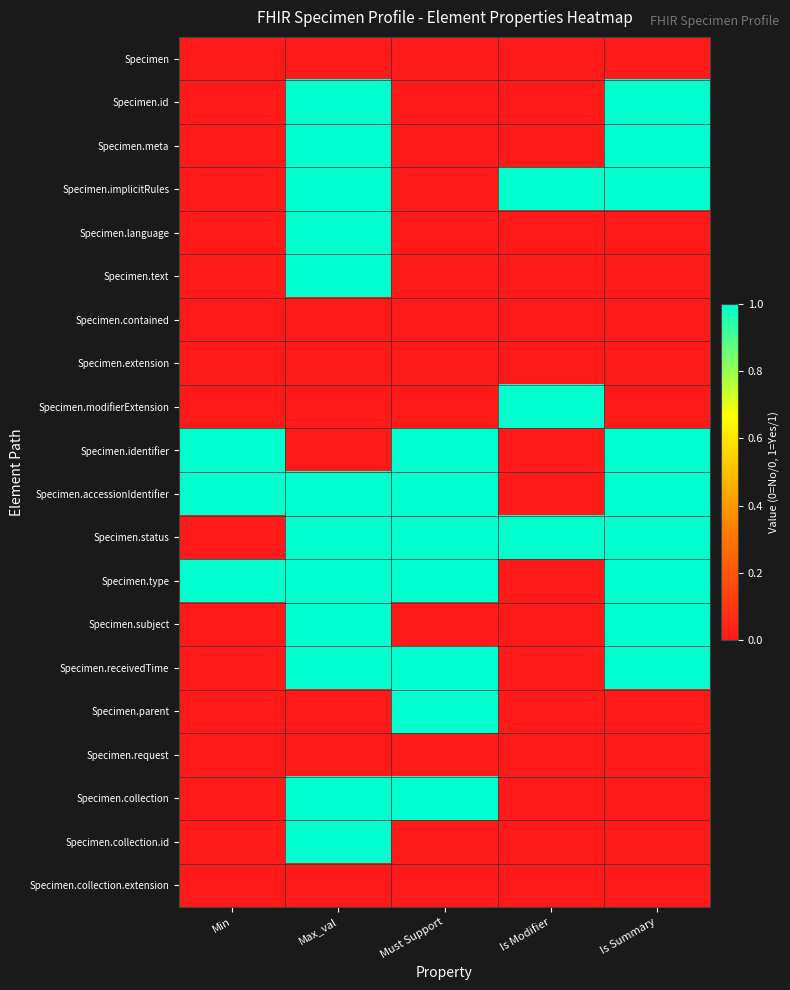

Reading left to right, extract all data points from this chart.

Specimen: Min=0	Max_val=0	Must Support=0	Is Modifier=0	Is Summary=0
Specimen.id: Min=0	Max_val=1	Must Support=0	Is Modifier=0	Is Summary=1
Specimen.meta: Min=0	Max_val=1	Must Support=0	Is Modifier=0	Is Summary=1
Specimen.implicitRules: Min=0	Max_val=1	Must Support=0	Is Modifier=1	Is Summary=1
Specimen.language: Min=0	Max_val=1	Must Support=0	Is Modifier=0	Is Summary=0
Specimen.text: Min=0	Max_val=1	Must Support=0	Is Modifier=0	Is Summary=0
Specimen.contained: Min=0	Max_val=0	Must Support=0	Is Modifier=0	Is Summary=0
Specimen.extension: Min=0	Max_val=0	Must Support=0	Is Modifier=0	Is Summary=0
Specimen.modifierExtension: Min=0	Max_val=0	Must Support=0	Is Modifier=1	Is Summary=0
Specimen.identifier: Min=1	Max_val=0	Must Support=1	Is Modifier=0	Is Summary=1
Specimen.accessionIdentifier: Min=1	Max_val=1	Must Support=1	Is Modifier=0	Is Summary=1
Specimen.status: Min=0	Max_val=1	Must Support=1	Is Modifier=1	Is Summary=1
Specimen.type: Min=1	Max_val=1	Must Support=1	Is Modifier=0	Is Summary=1
Specimen.subject: Min=0	Max_val=1	Must Support=0	Is Modifier=0	Is Summary=1
Specimen.receivedTime: Min=0	Max_val=1	Must Support=1	Is Modifier=0	Is Summary=1
Specimen.parent: Min=0	Max_val=0	Must Support=1	Is Modifier=0	Is Summary=0
Specimen.request: Min=0	Max_val=0	Must Support=0	Is Modifier=0	Is Summary=0
Specimen.collection: Min=0	Max_val=1	Must Support=1	Is Modifier=0	Is Summary=0
Specimen.collection.id: Min=0	Max_val=1	Must Support=0	Is Modifier=0	Is Summary=0
Specimen.collection.extension: Min=0	Max_val=0	Must Support=0	Is Modifier=0	Is Summary=0